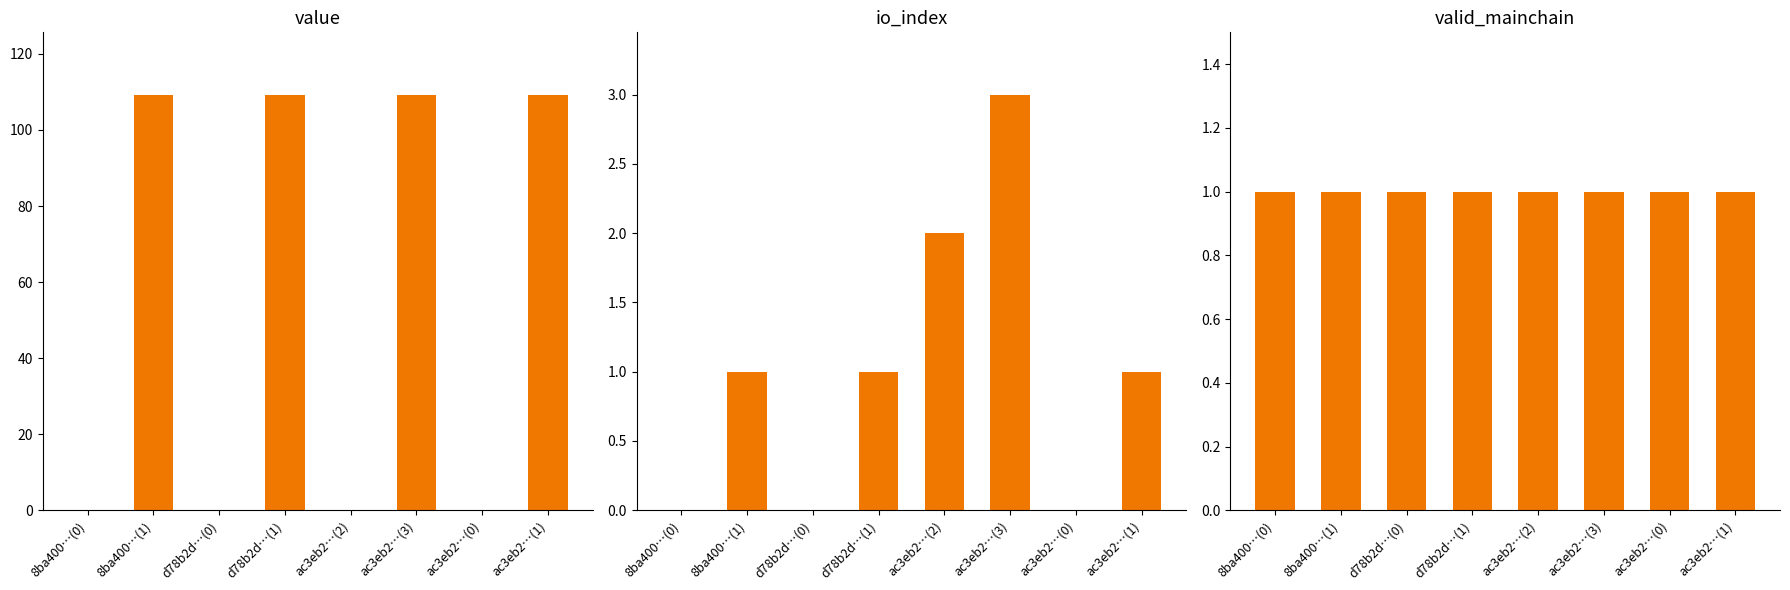

What is the maximum value shown in the chart?

109.3